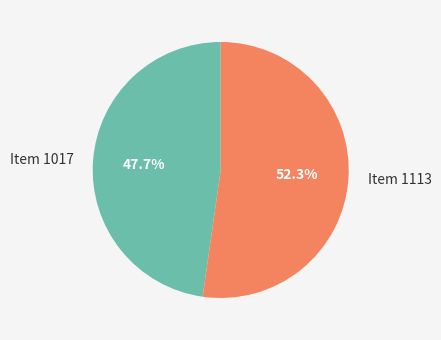

How many slices are in this pie chart?

2